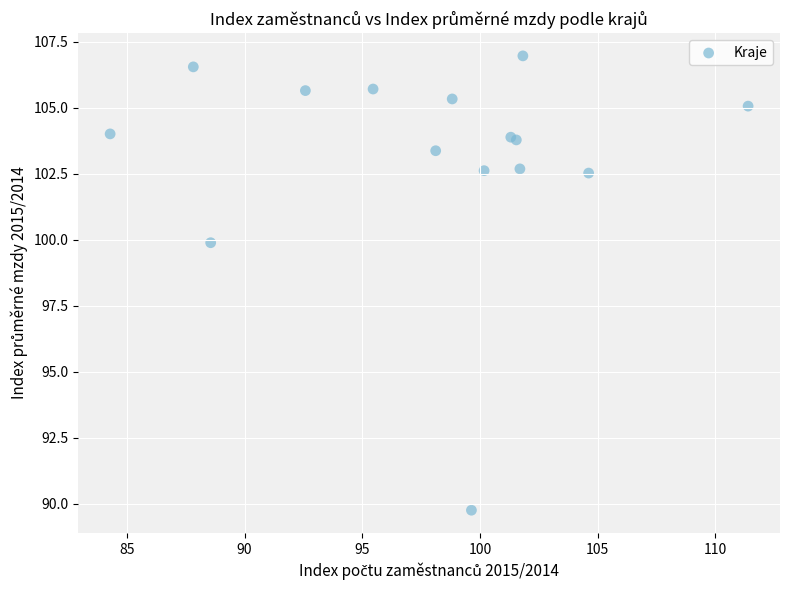

What Y value in the scatter plot is closest to 98?

99.9